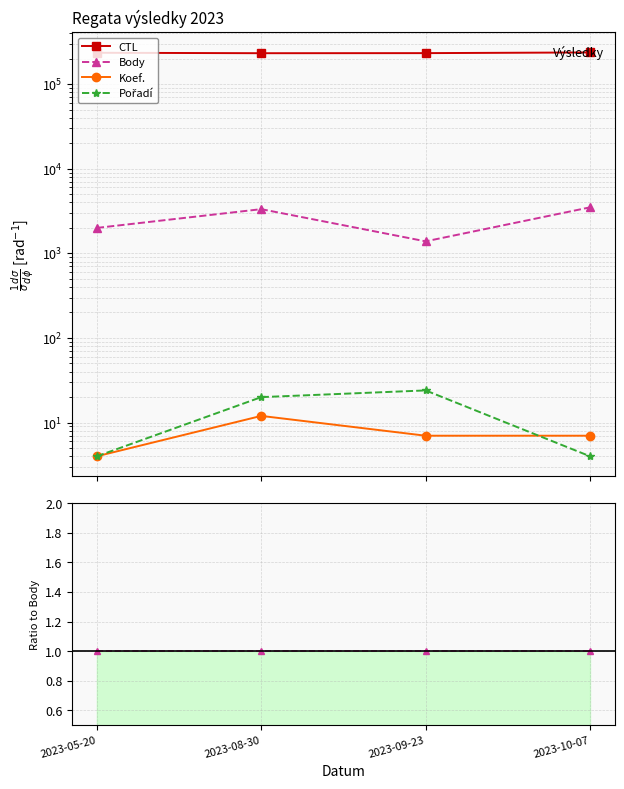

What is the label of the 1st point from the left?

2023-05-20